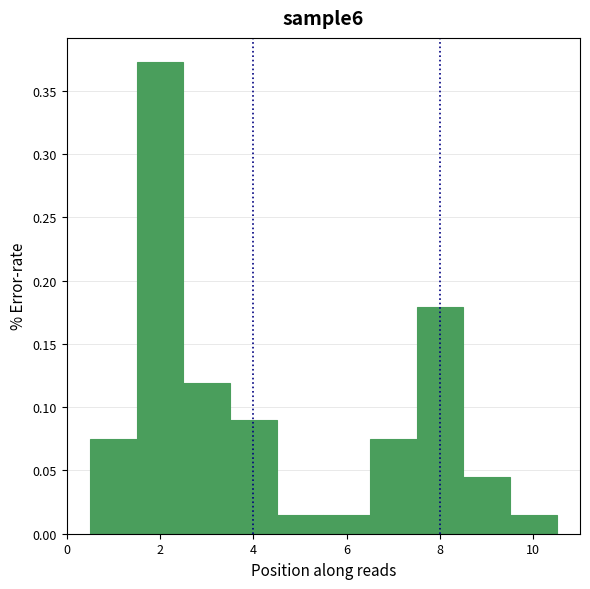

What is the height of the bar covering 7.5 to 8.5 on the x-axis? Neither the bar edges nor the heights are printed on the chart, so give them approximately, as read against the axes.

0.180